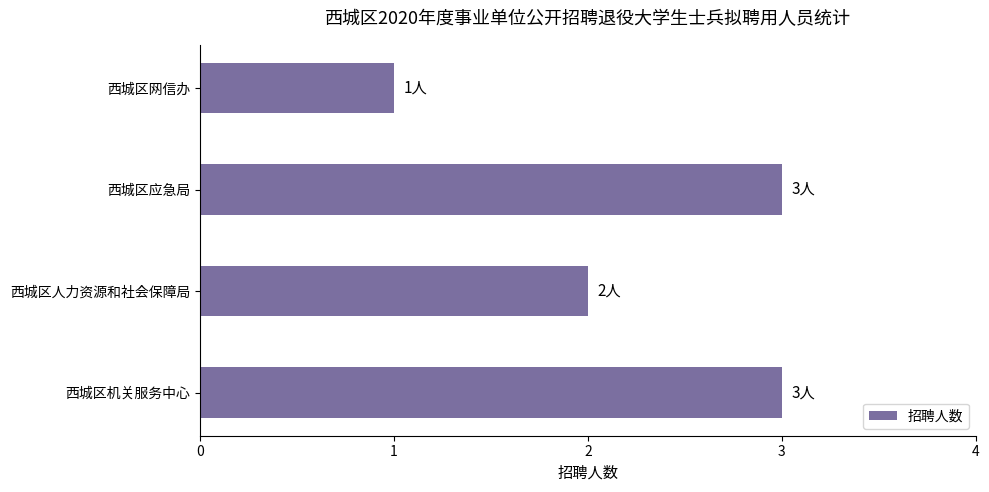

Where is the data nearest to the value 2?

西城区人力资源和社会保障局